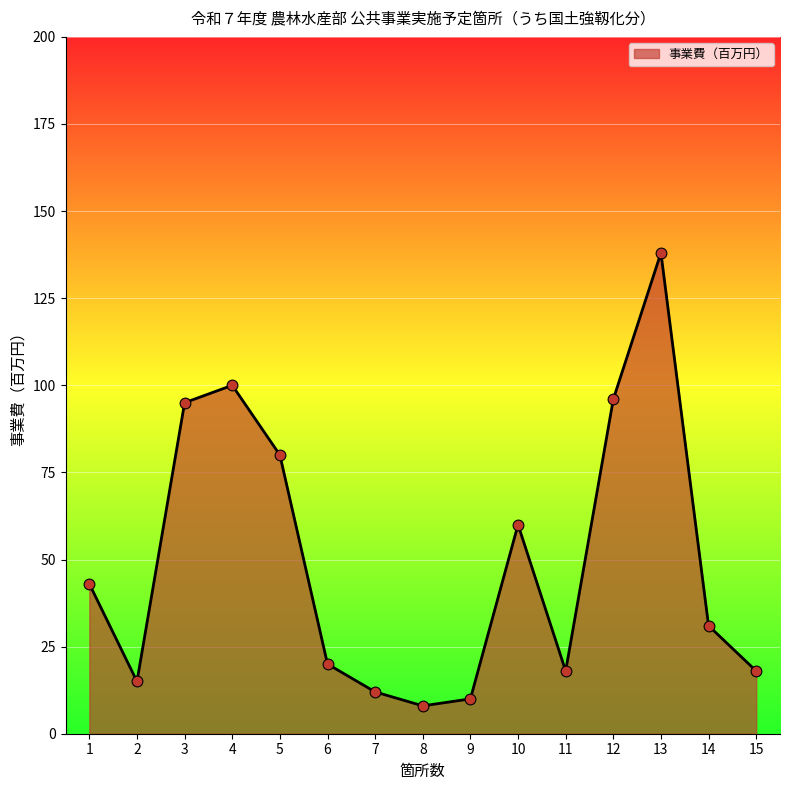

What is the change in value from 7 to 8?

-4